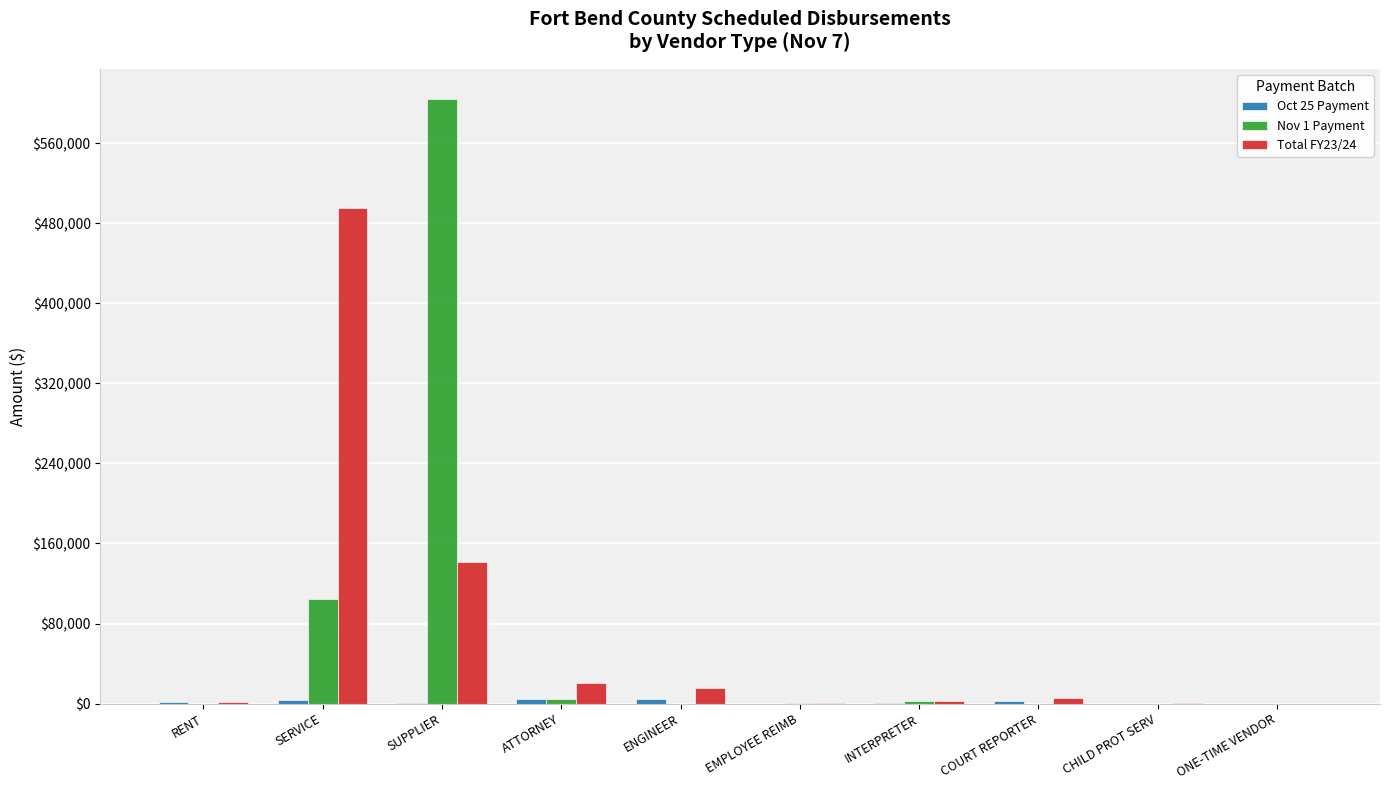

At which category is the sum across all series the highest?

SUPPLIER